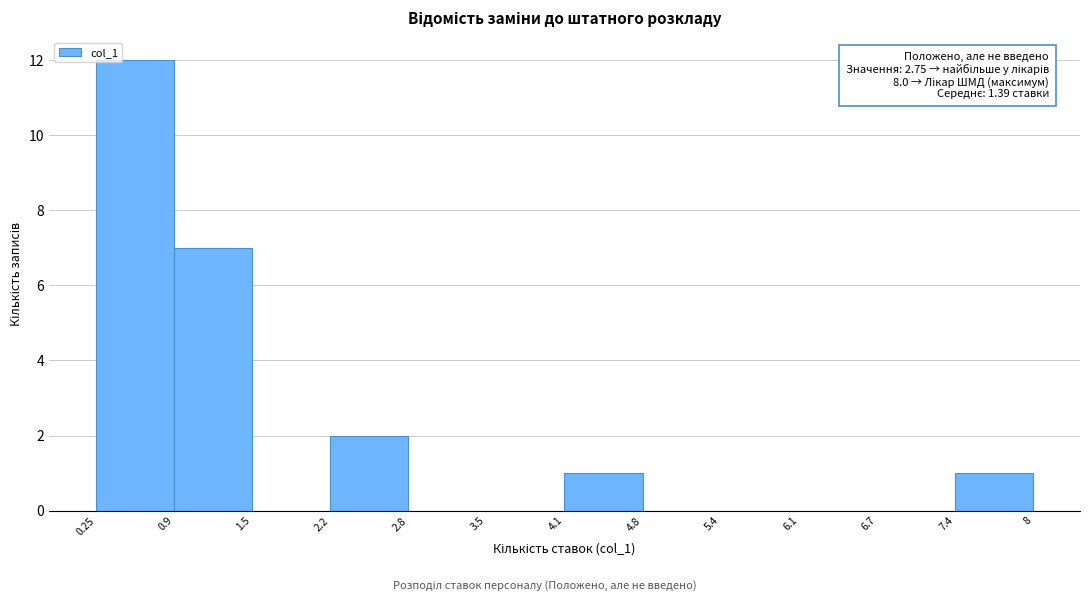

Over which range of the x-axis is the bar tallest?

0.25 to 0.9